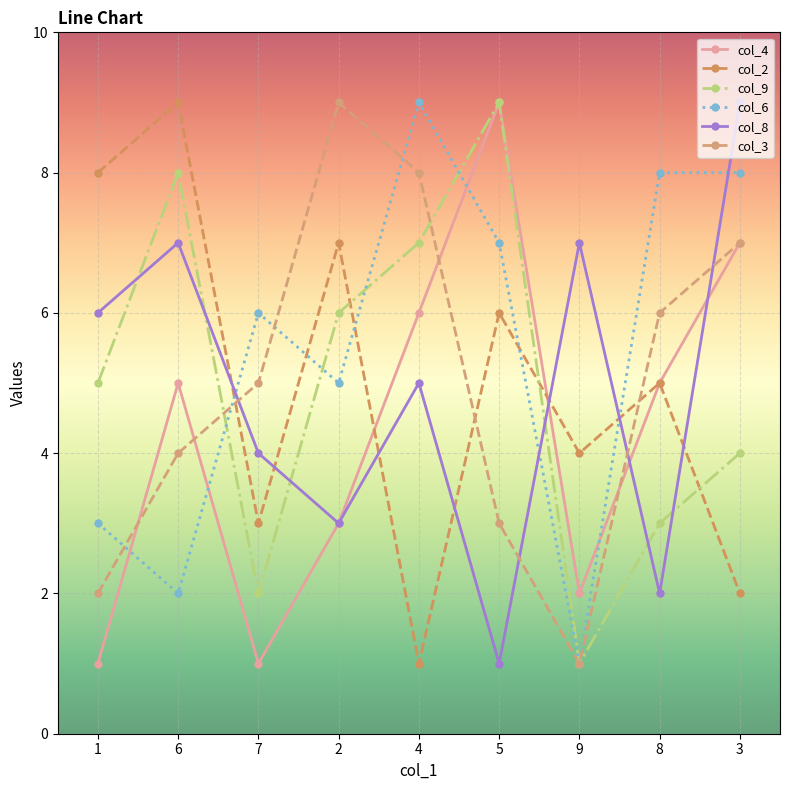

What is the value of the col_2 point at the 9th from the left?

2